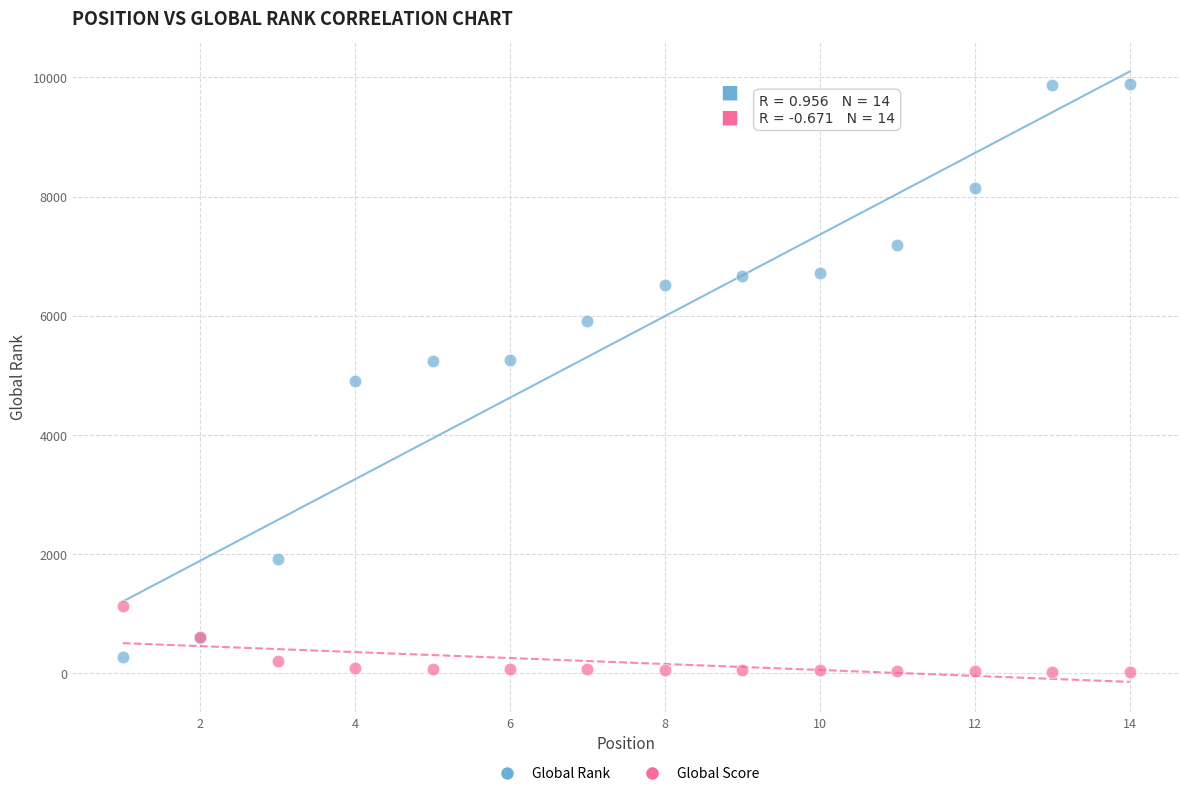

What are all the series names shown in the legend?

Global Rank, Global Score